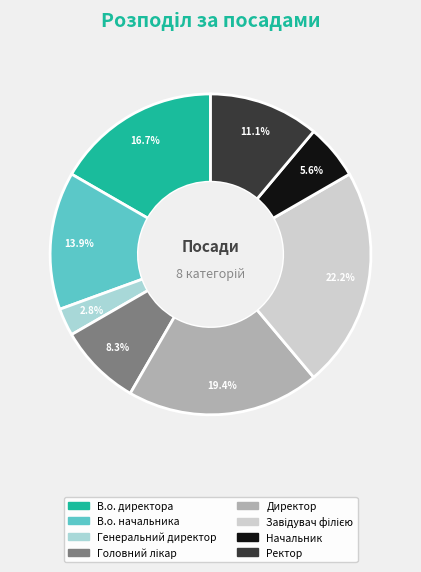

How many slices are in this pie chart?

8